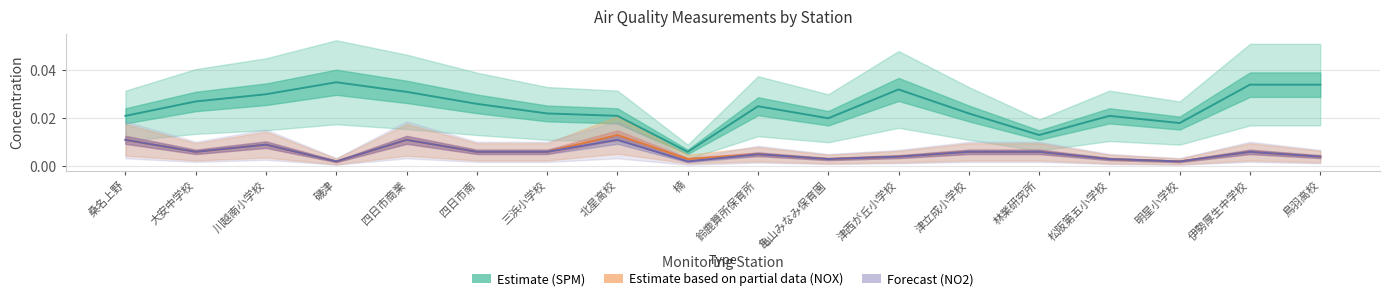

Which series has the largest range (max minus min)?

SPM (Estimate)